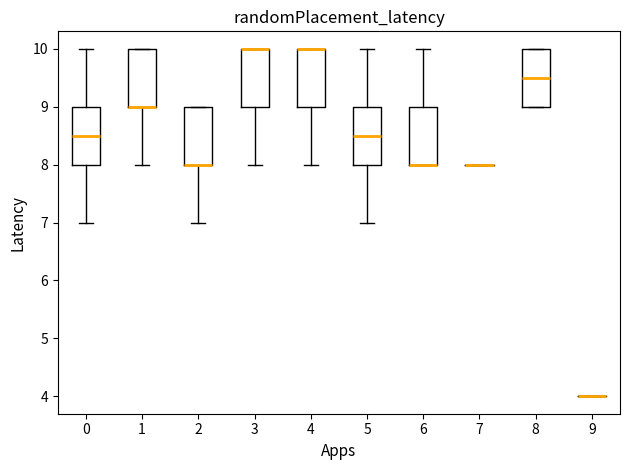

Where is the lower edge of the box at x = 8 on the y-axis? The values are not printed on the chart, so give them approximately, as read against the axis.

9.0